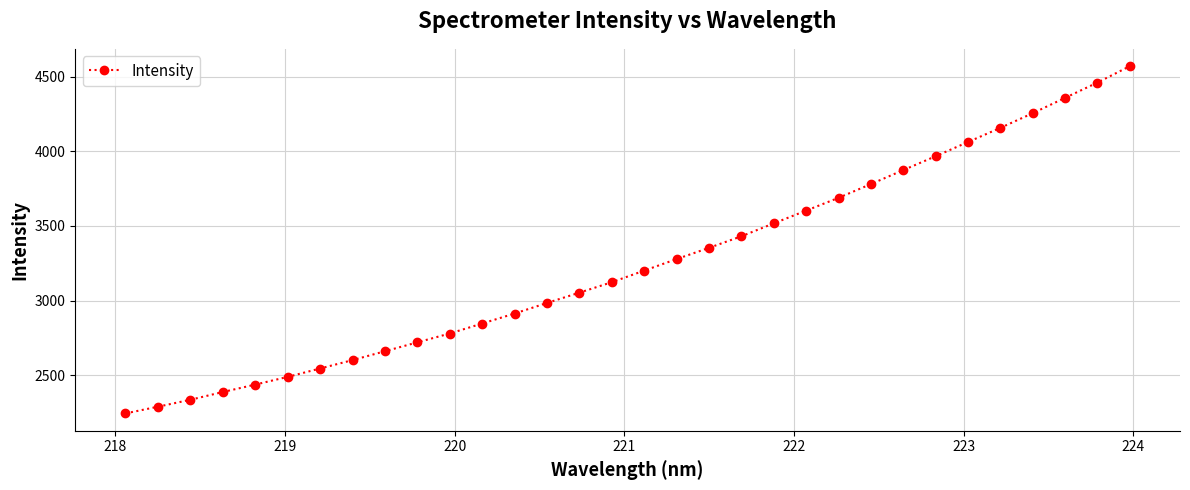

How many lines are shown in the chart?

1